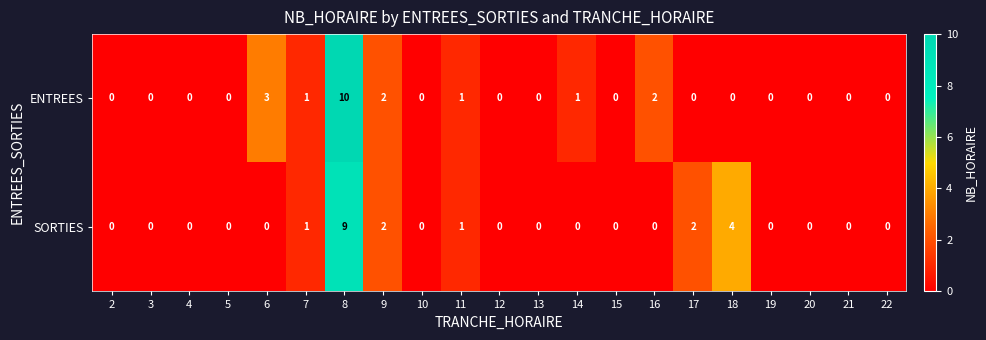

At how many categories does at least one series exceed 9?

1